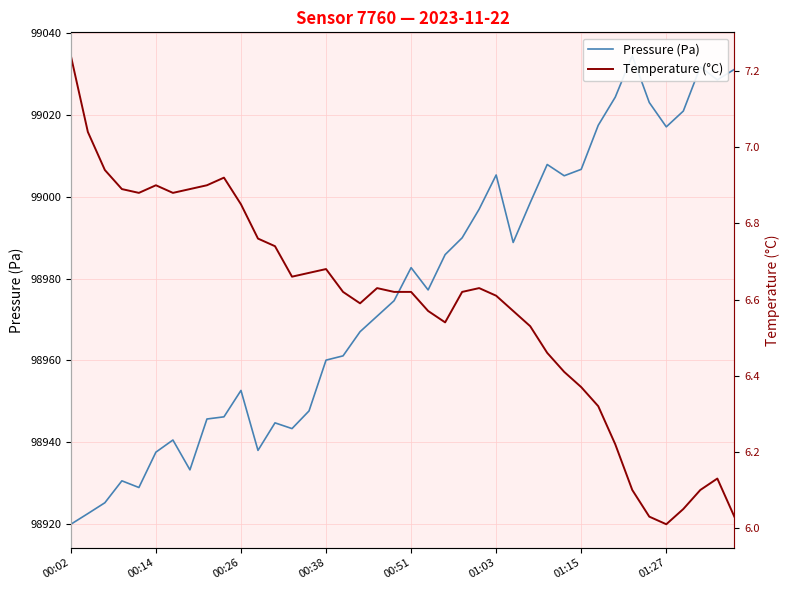

What is the value of the Temperature (°C) point at the 8th from the left?

6.9